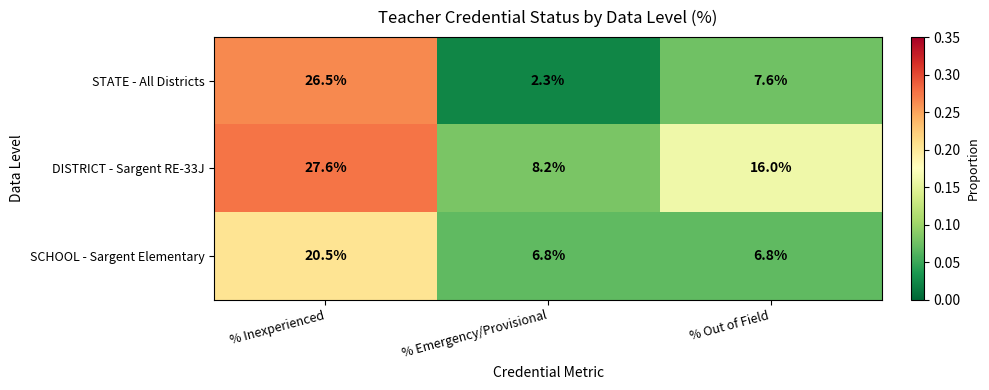

What value does the STATE - All Districts series have at % Inexperienced?

26.5